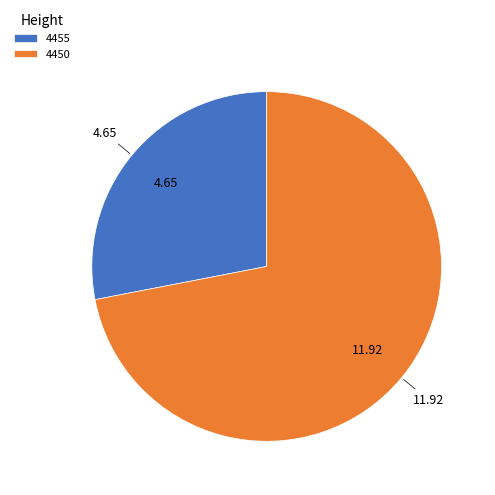

Which slice represents more than half of the pie?

4450